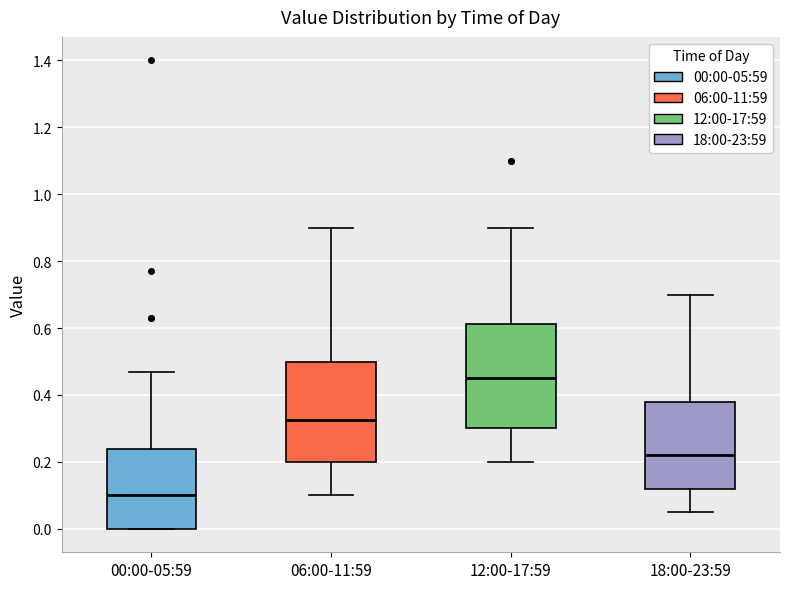

Reading left to right, read every box against the y-axis: the position of its median line, the range the box covers, and the ends of its whiskers. The values are not printed on the chart, so give them approximately, as read against the axis.

00:00-05:59: median 0.10, box 0.00 to 0.24, whiskers 0.00 to 0.48
06:00-11:59: median 0.32, box 0.20 to 0.50, whiskers 0.10 to 0.90
12:00-17:59: median 0.46, box 0.30 to 0.62, whiskers 0.20 to 0.90
18:00-23:59: median 0.22, box 0.12 to 0.38, whiskers 0.06 to 0.70